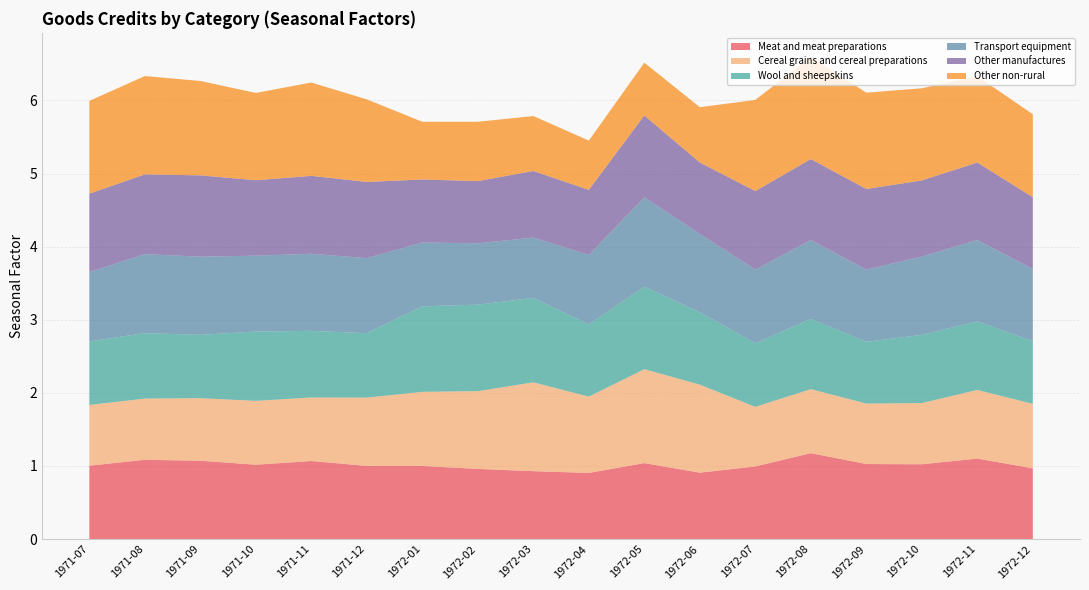

Reading right to left, extract all data points from this chart.

Meat and meat preparations: 1972-12=1.0	1972-11=1.1	1972-10=1.0	1972-09=1.0	1972-08=1.2	1972-07=1.0	1972-06=0.9	1972-05=1.0	1972-04=0.9	1972-03=0.9	1972-02=1.0	1972-01=1.0	1971-12=1.0	1971-11=1.1	1971-10=1.0	1971-09=1.1	1971-08=1.1	1971-07=1.0
Cereal grains and cereal preparations: 1972-12=0.9	1972-11=0.9	1972-10=0.8	1972-09=0.8	1972-08=0.9	1972-07=0.8	1972-06=1.2	1972-05=1.3	1972-04=1.0	1972-03=1.2	1972-02=1.1	1972-01=1.0	1971-12=0.9	1971-11=0.9	1971-10=0.9	1971-09=0.9	1971-08=0.8	1971-07=0.8
Wool and sheepskins: 1972-12=0.9	1972-11=0.9	1972-10=0.9	1972-09=0.8	1972-08=1.0	1972-07=0.9	1972-06=1.0	1972-05=1.1	1972-04=1.0	1972-03=1.2	1972-02=1.2	1972-01=1.2	1971-12=0.9	1971-11=0.9	1971-10=0.9	1971-09=0.9	1971-08=0.9	1971-07=0.9
Transport equipment: 1972-12=1.0	1972-11=1.1	1972-10=1.1	1972-09=1.0	1972-08=1.1	1972-07=1.0	1972-06=1.1	1972-05=1.2	1972-04=1.0	1972-03=0.8	1972-02=0.8	1972-01=0.9	1971-12=1.0	1971-11=1.1	1971-10=1.0	1971-09=1.1	1971-08=1.1	1971-07=0.9
Other manufactures: 1972-12=1.0	1972-11=1.1	1972-10=1.0	1972-09=1.1	1972-08=1.1	1972-07=1.1	1972-06=1.0	1972-05=1.1	1972-04=0.9	1972-03=0.9	1972-02=0.9	1972-01=0.9	1971-12=1.0	1971-11=1.1	1971-10=1.0	1971-09=1.1	1971-08=1.1	1971-07=1.1
Other non-rural: 1972-12=1.1	1972-11=1.2	1972-10=1.3	1972-09=1.3	1972-08=1.4	1972-07=1.2	1972-06=0.8	1972-05=0.7	1972-04=0.7	1972-03=0.8	1972-02=0.8	1972-01=0.8	1971-12=1.1	1971-11=1.3	1971-10=1.2	1971-09=1.3	1971-08=1.3	1971-07=1.3